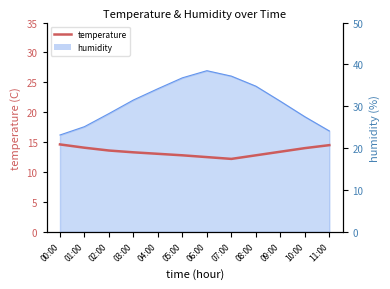

What is the average value?

13.4